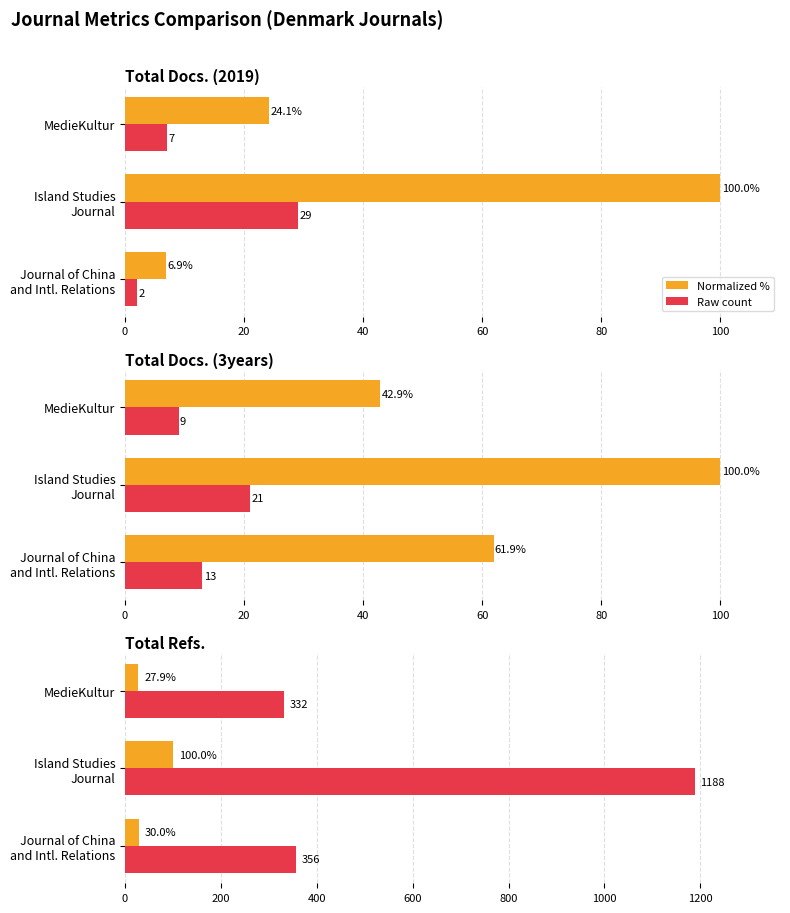

Which series has the largest total across all categories?

Raw value